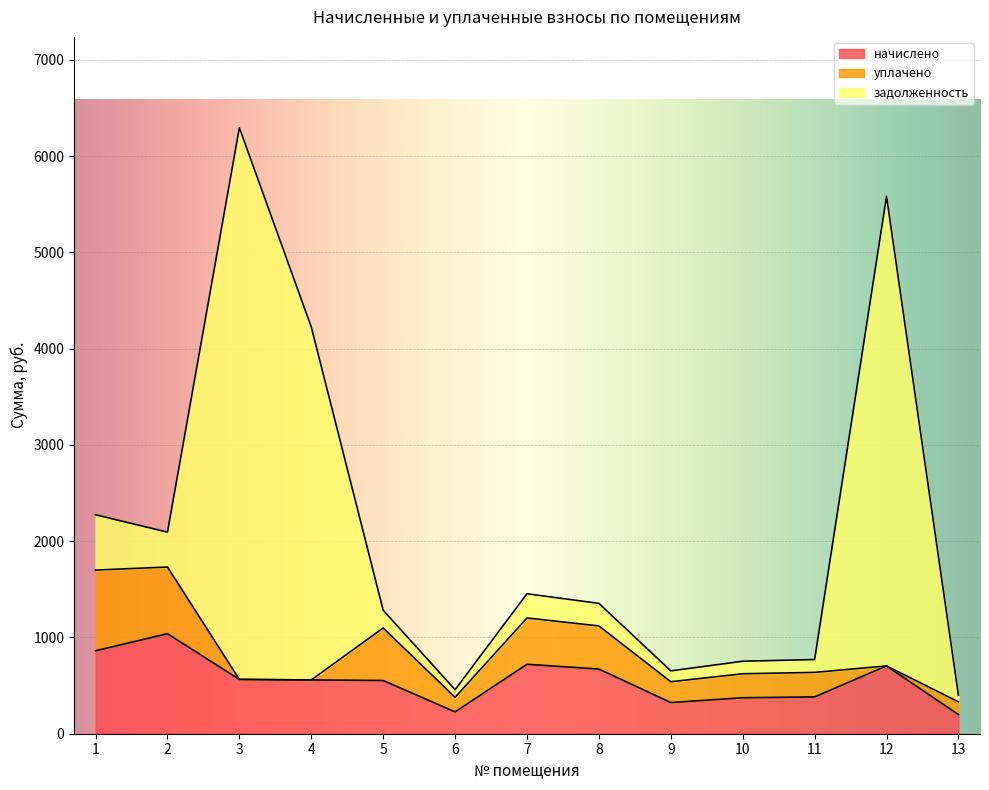

What is the minimum value for начислено?

198.7